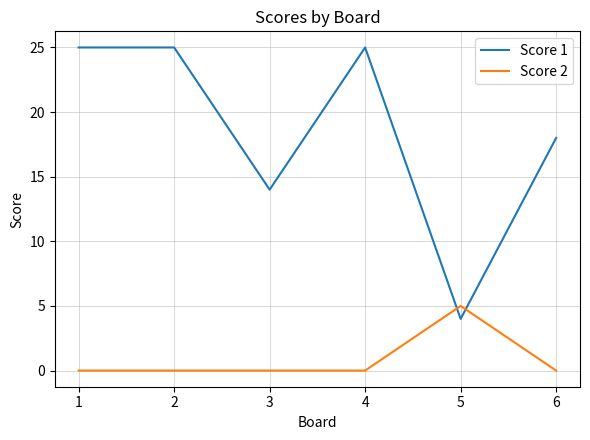

Rank the series by their average value, from lowest to highest.

Score 2, Score 1